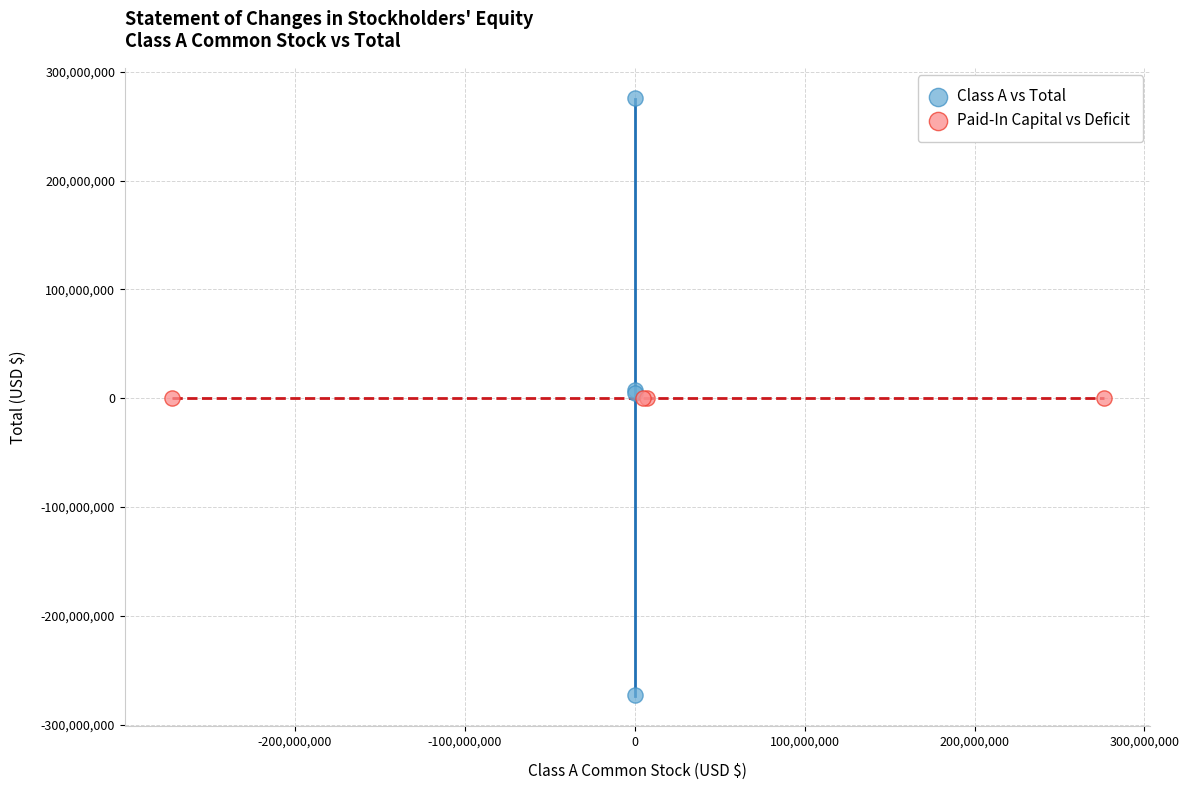

Which series contains the lowest Y value?

Class A vs Total